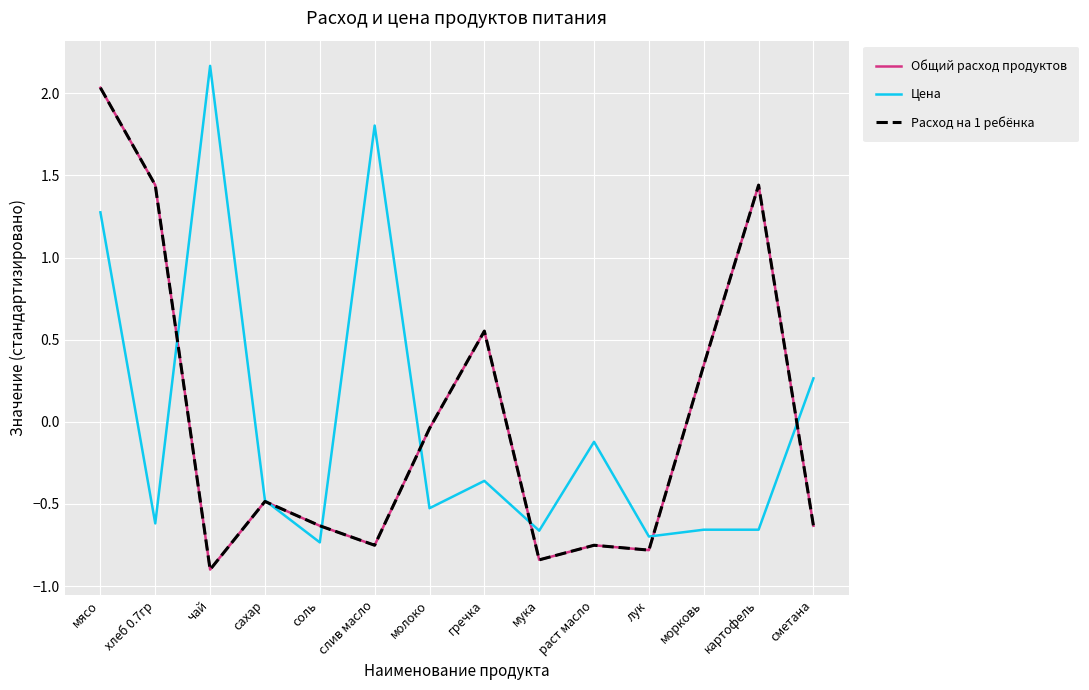

Does the chart display data point markers on the line(s)?

No